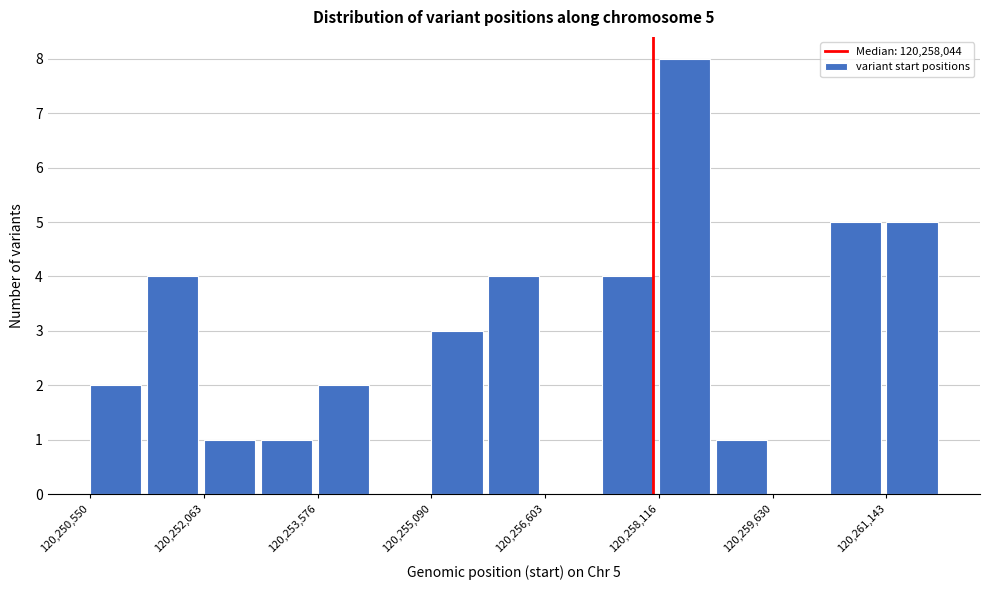

Read against the x-axis, roughly where is the centre of the tallest bar?

120258400